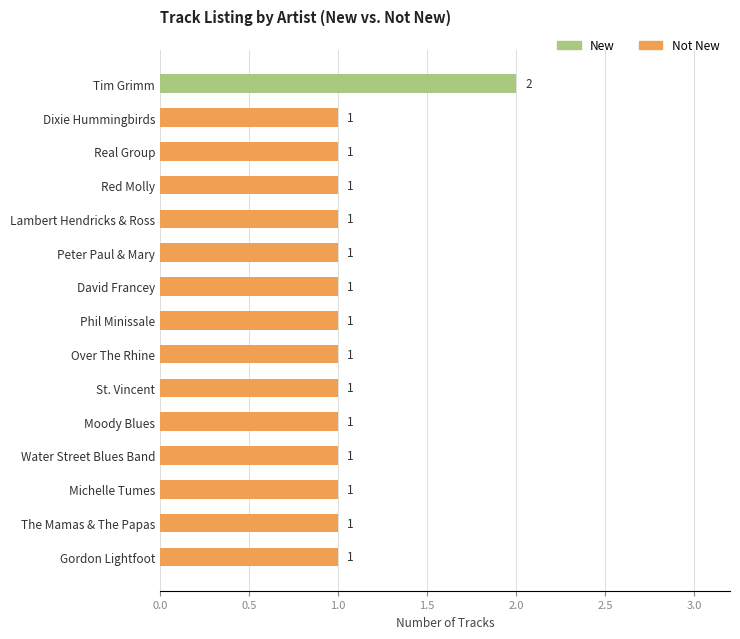

What are all the series names shown in the legend?

New, Not New